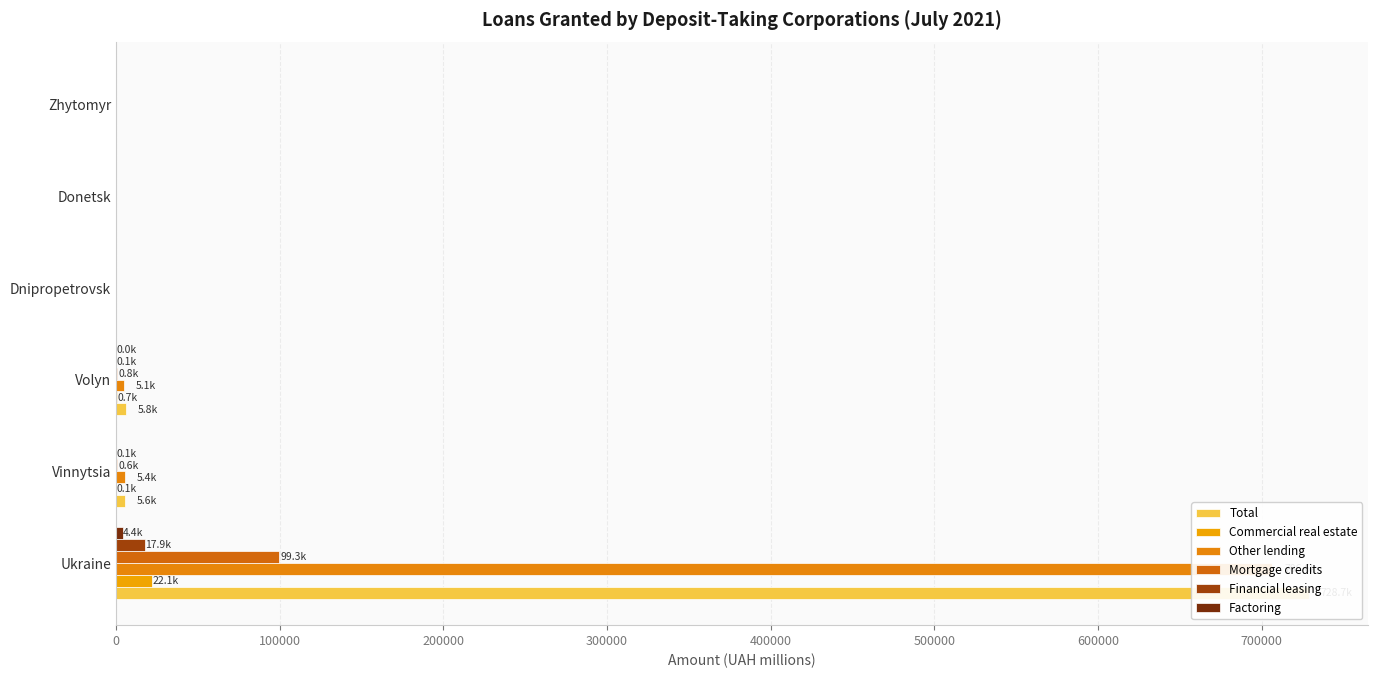

True or false: Total has a value of 472126.0 at Donetsk.

False